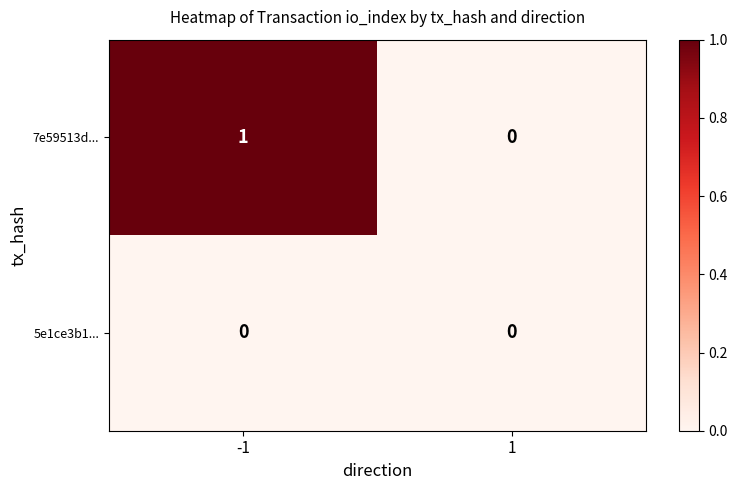

Rank the series by their average value, from lowest to highest.

5e1ce3b1..., 7e59513d...